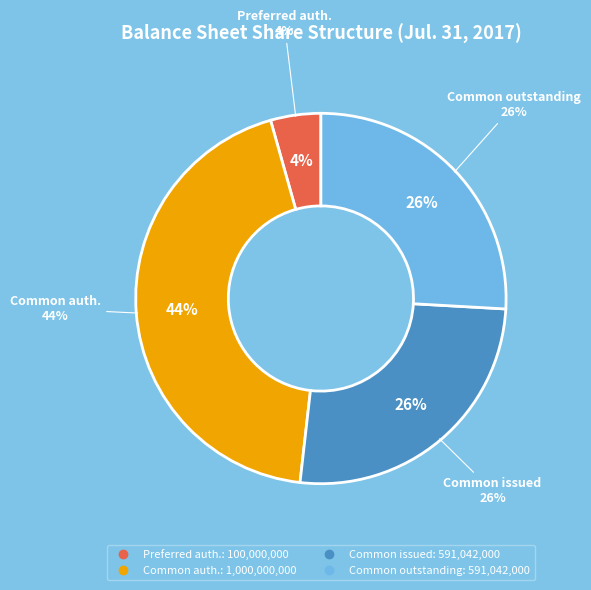

How much of the chart is everything except Common stock, shares outstanding?

74.1%